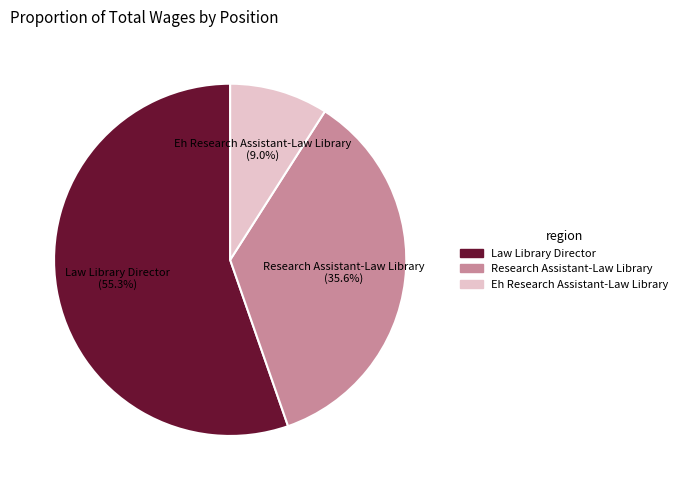

To the nearest percent, what is the difference between the largest and smallest slice percentages?

46%